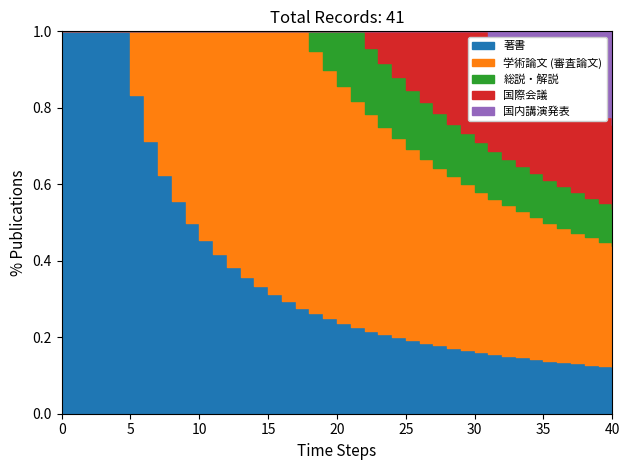

What is the difference between the highest and lowest values at 国内講演発表?

10